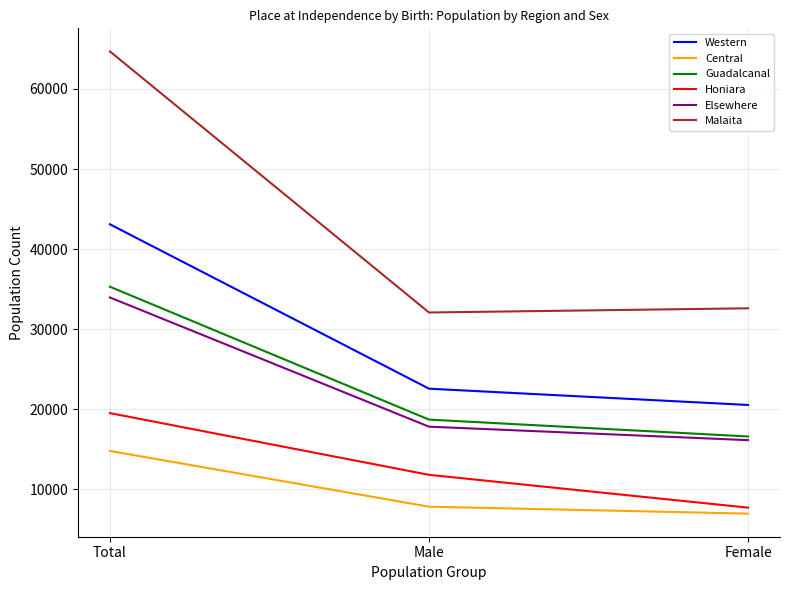

Reading right to left, what are all the values shown in this chart?

Western: Female=20531	Male=22564	Total=43095
Central: Female=6962	Male=7828	Total=14790
Guadalcanal: Female=16595	Male=18703	Total=35298
Honiara: Female=7708	Male=11805	Total=19513
Elsewhere: Female=16137	Male=17820	Total=33957
Malaita: Female=32603	Male=32079	Total=64682